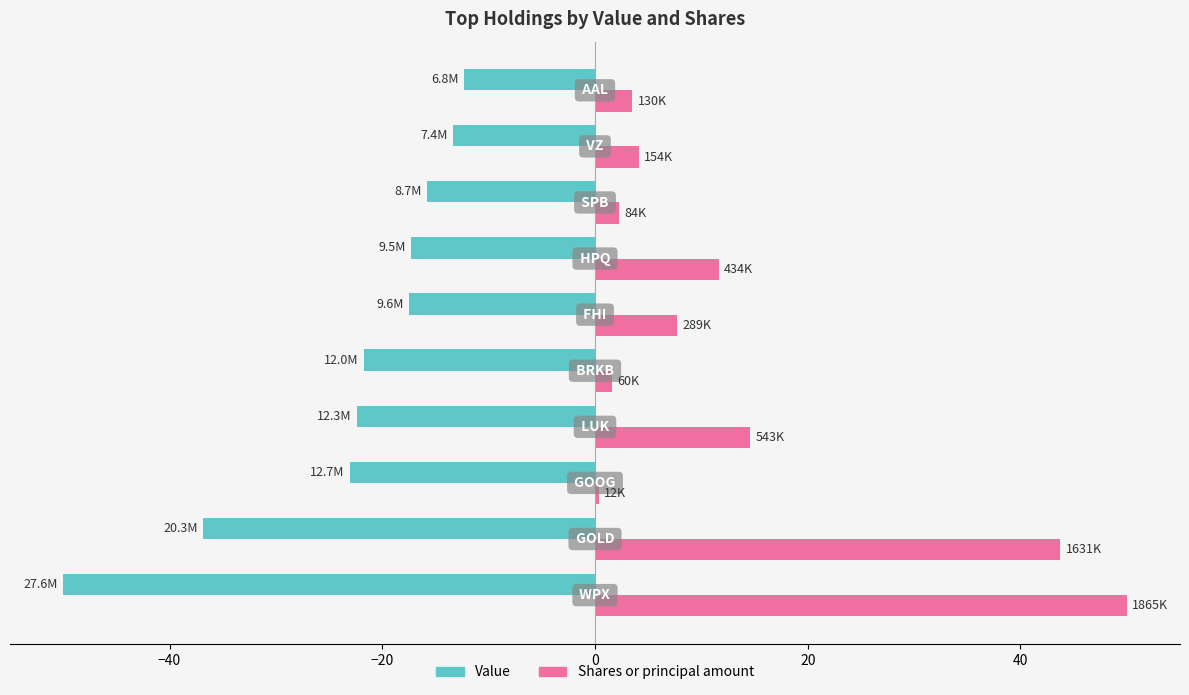

What is the sum of all Value values?

-230.2